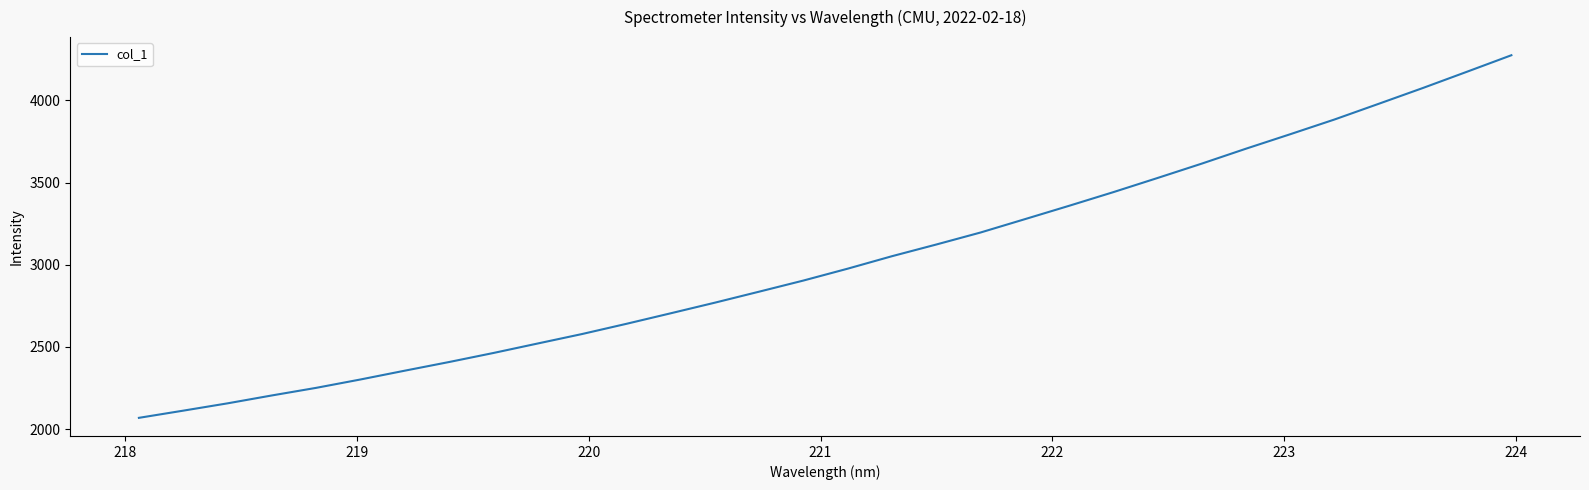

What is the smallest value displayed?

2068.4